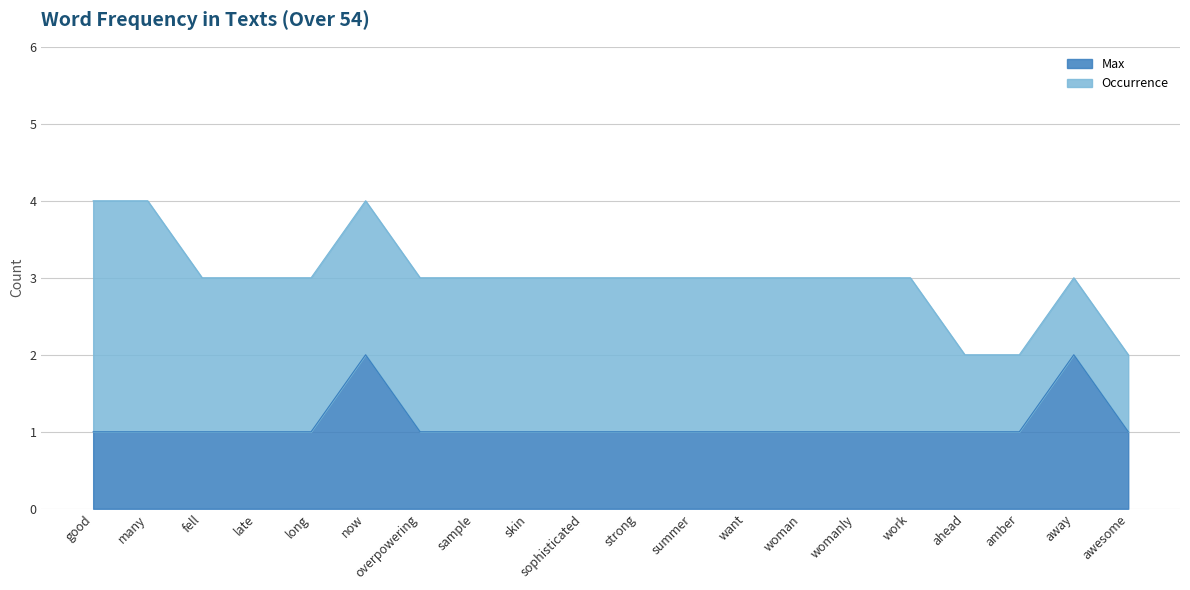

Between womanly and summer, which is larger?

womanly